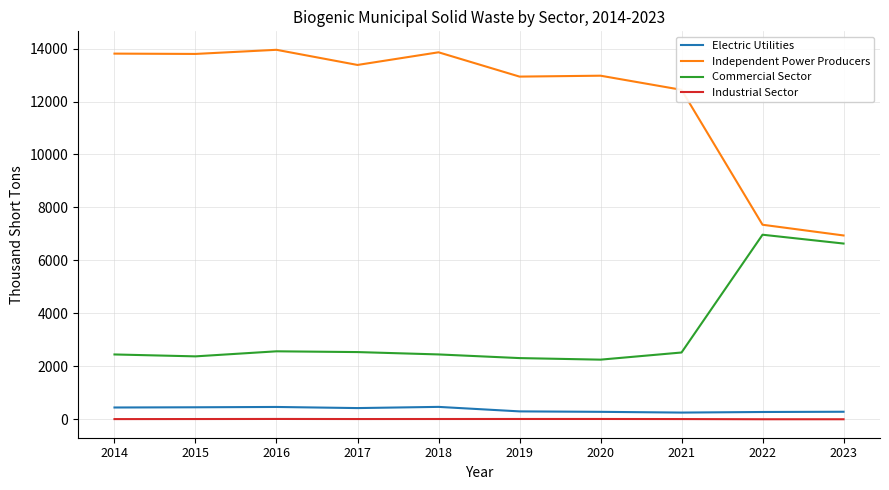

Which series has the largest total across all categories?

Independent Power Producers